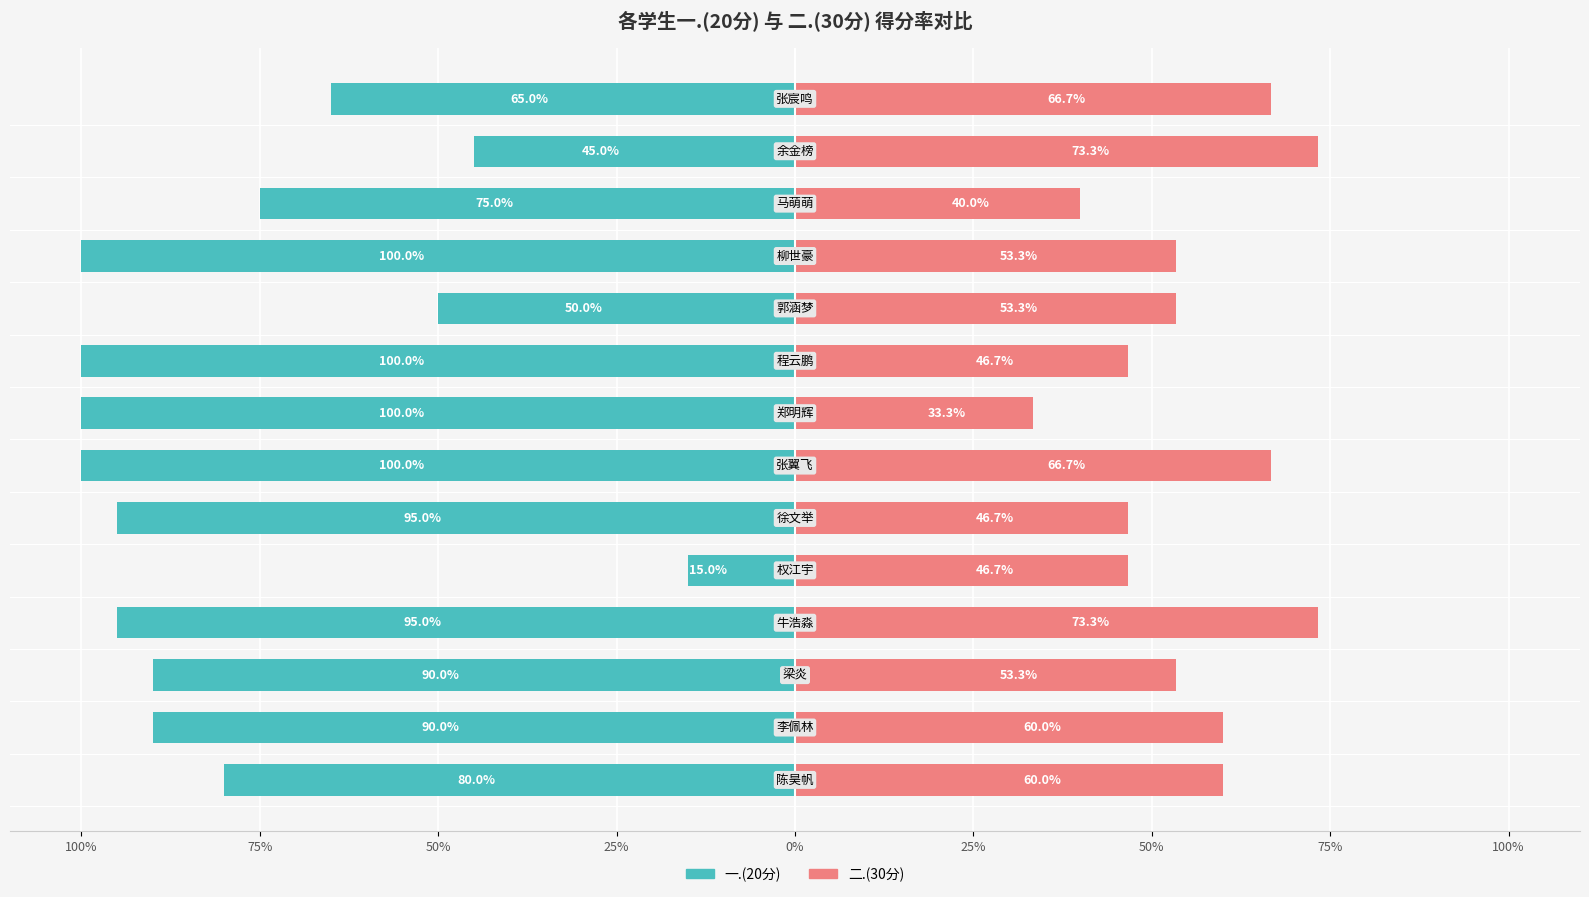

Reading left to right, extract all data points from this chart.

一.(20分): -80.0	-90.0	-90.0	-95.0	-15.0	-95.0	-100.0	-100.0	-100.0	-50.0	-100.0	-75.0	-45.0	-65.0
二.(30分): 60.0	60.0	53.3	73.3	46.7	46.7	66.7	33.3	46.7	53.3	53.3	40.0	73.3	66.7